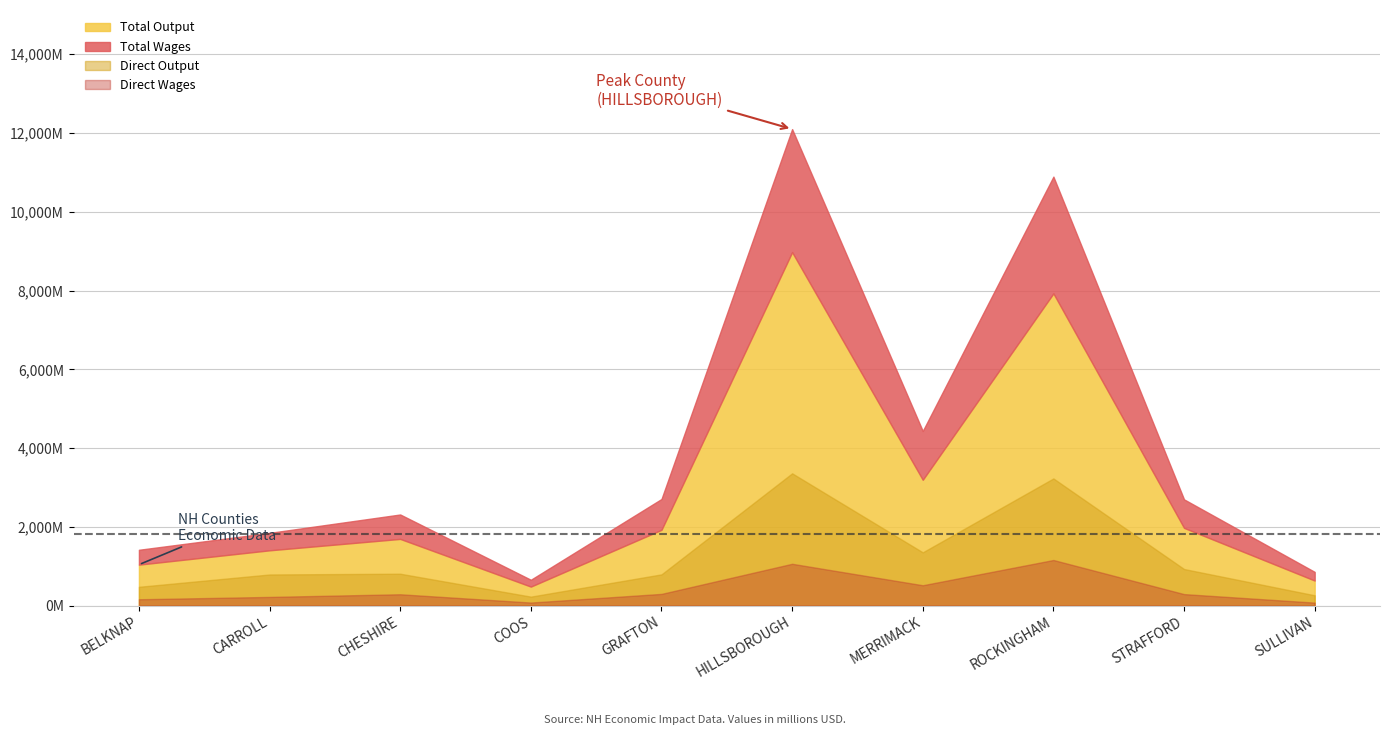

At which label does Total Output reach its peak?

HILLSBOROUGH